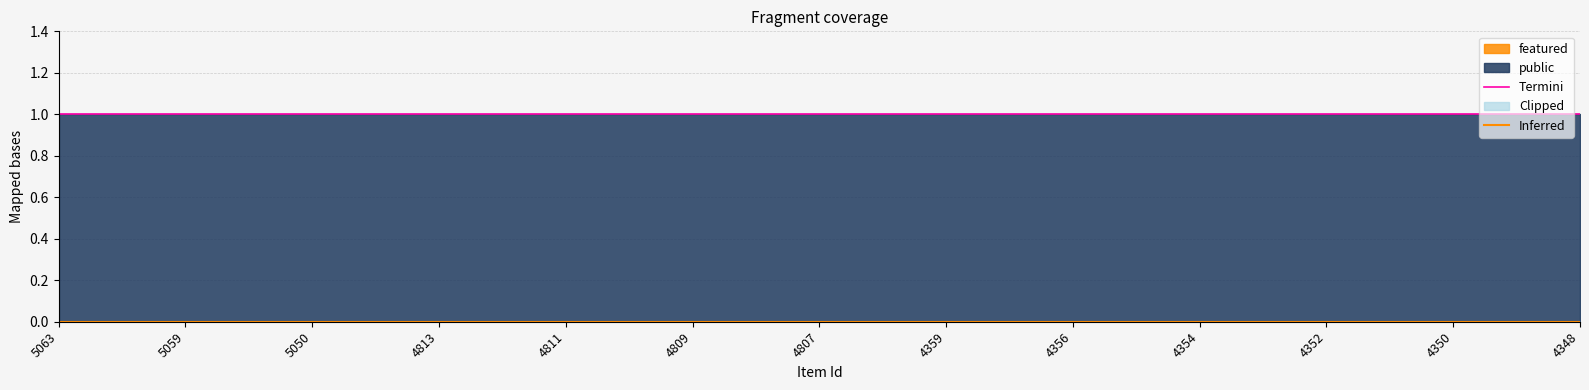

The Inferred series shows 0 at 4356. True or false?

True